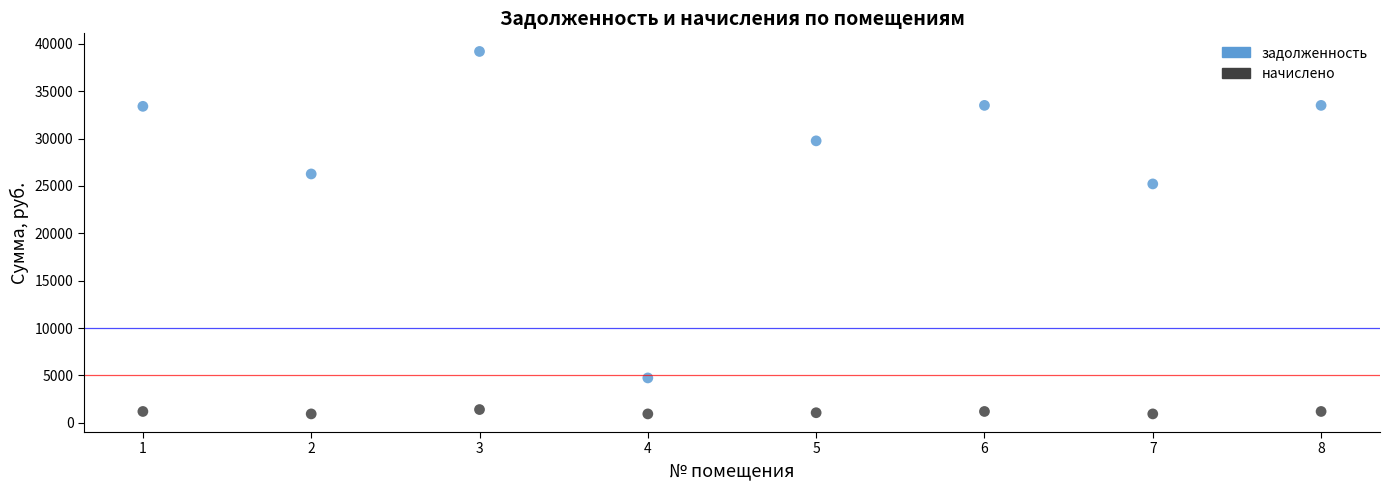

In the задолженность series, what Y value is closest to 21964?

25212.2